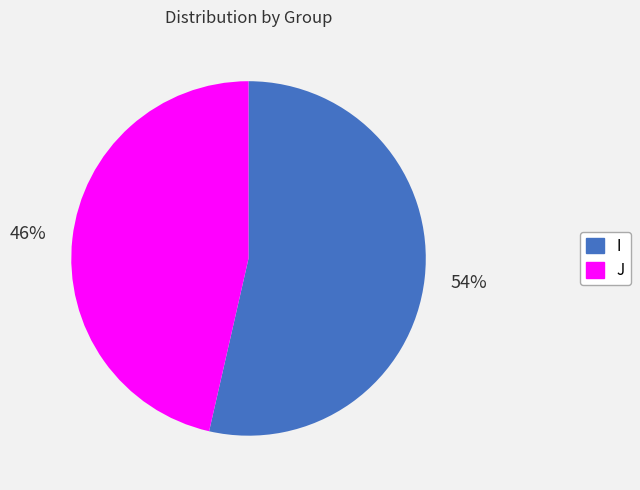

To the nearest percent, what is the combined percentage of J and I?

100%